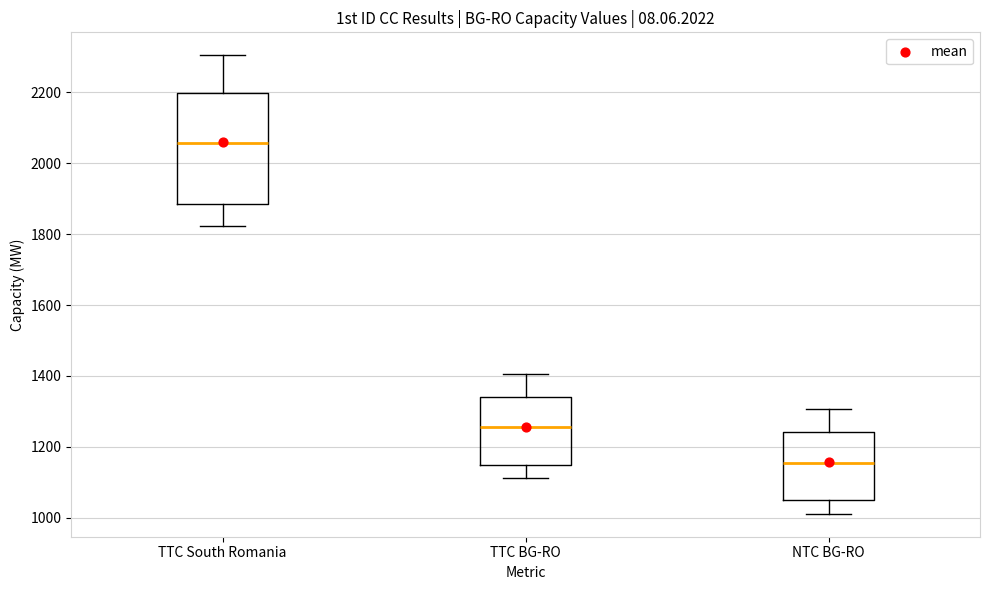

Comparing the boxes themselves (not the whiskers), which one is the tallest?

TTC South Romania